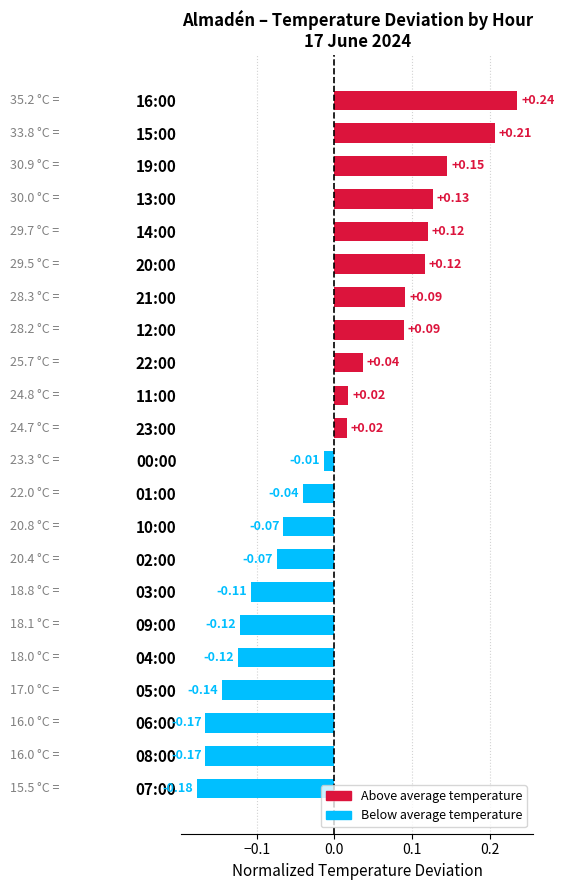

Which has a higher value, 20:00 or 11:00?

20:00